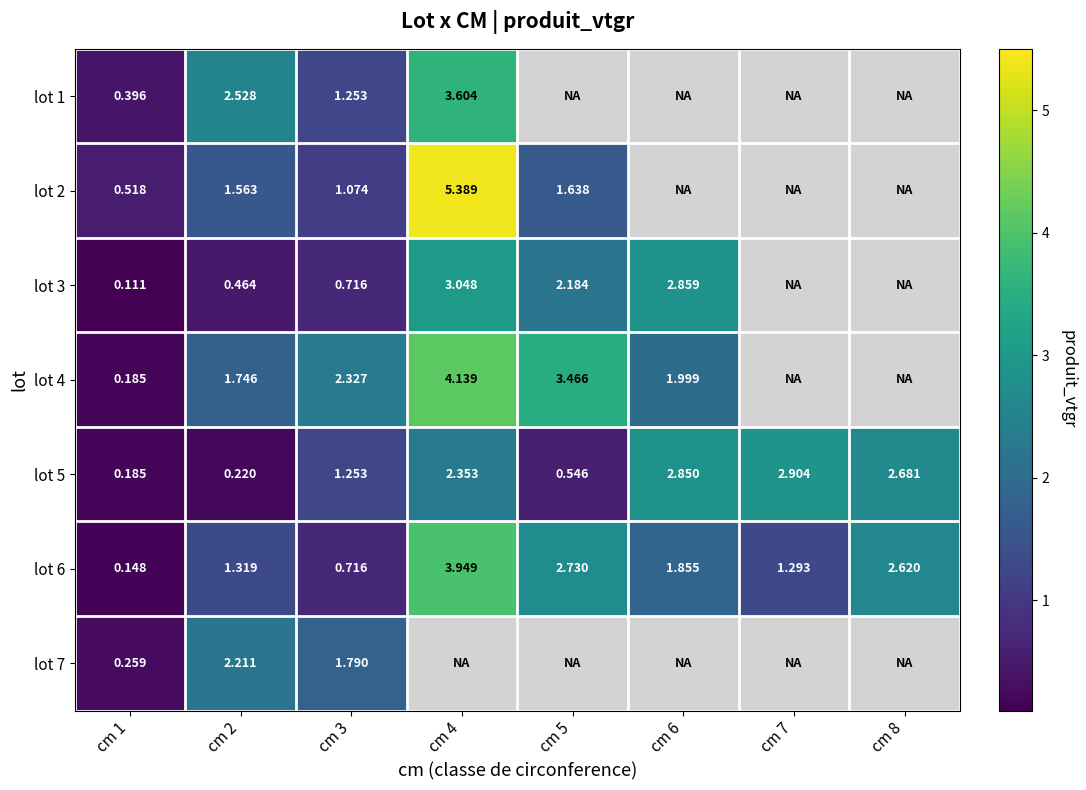

Is the value of lot 7 at cm 1 greater than the value of lot 2 at cm 3?

No